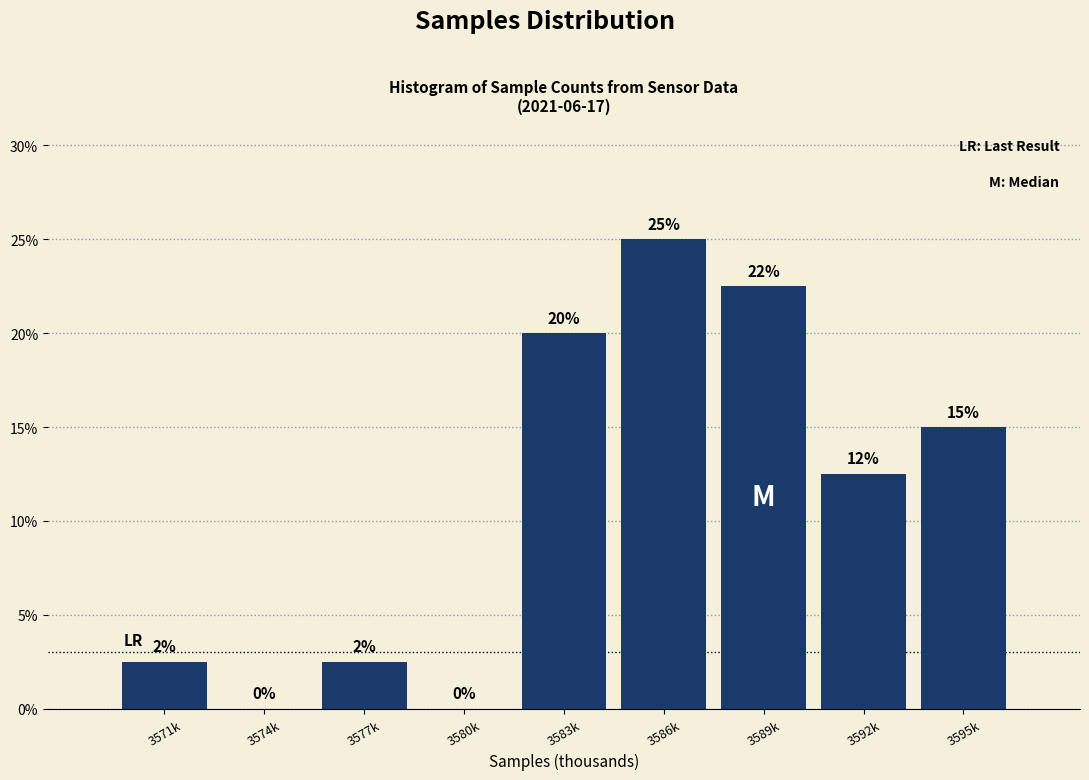

What is the change in value from 3577k to 3592k?

+10.0